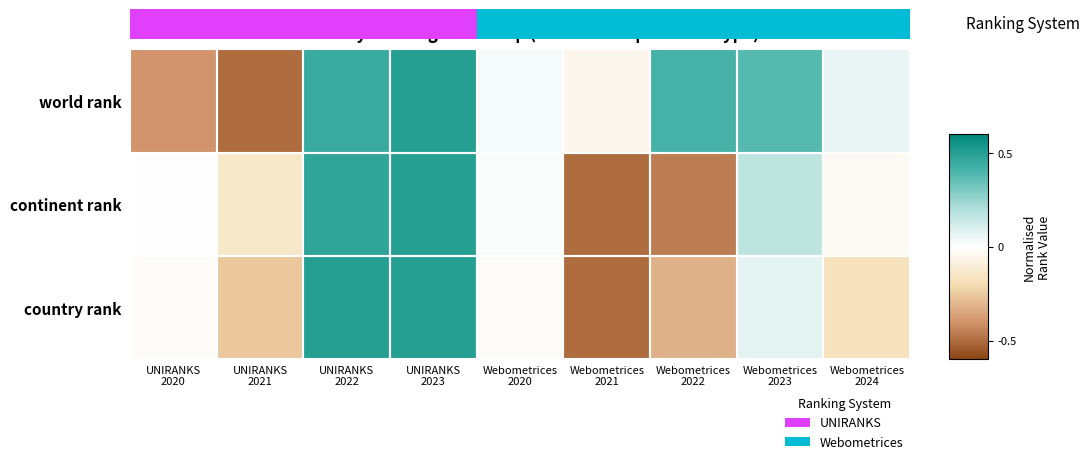

List the series in order of their peak value, lowest first.

country rank, continent rank, world rank